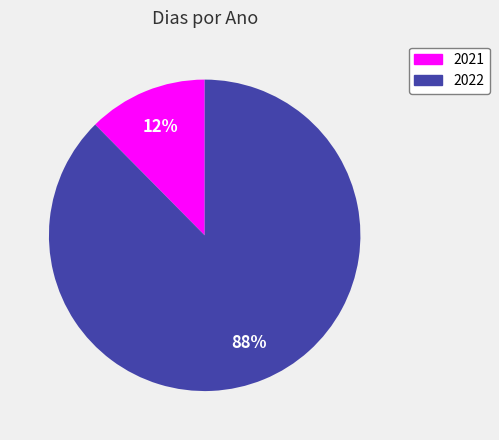

To the nearest percent, what is the combined percentage of 2022 and 2021?

100%